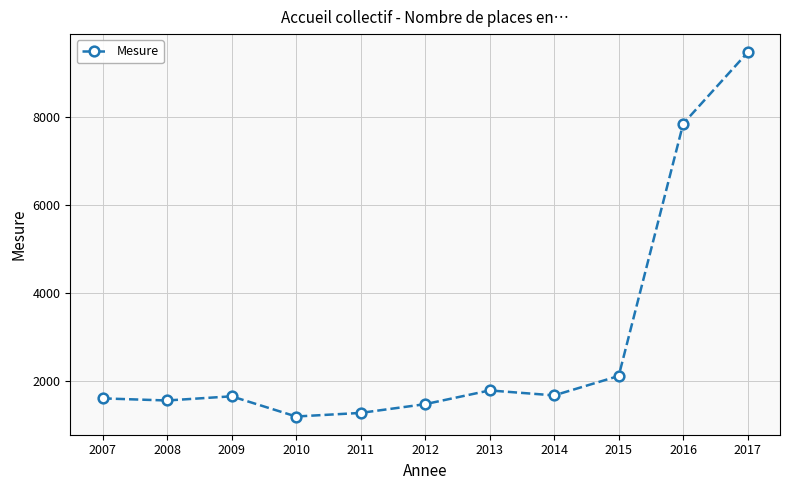

What is the change in value from 2010 to 2015?

+923